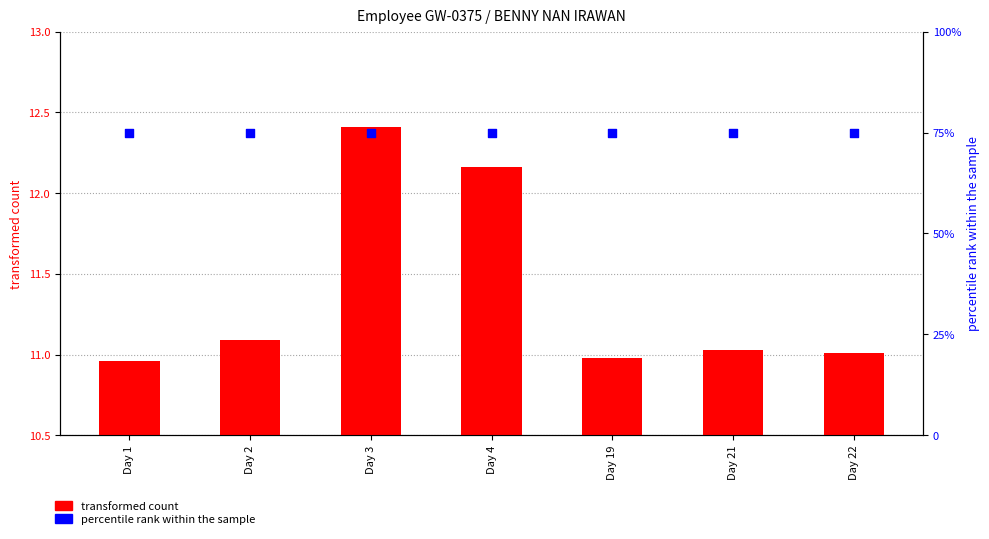

Which series has the largest total across all categories?

percentile rank within the sample